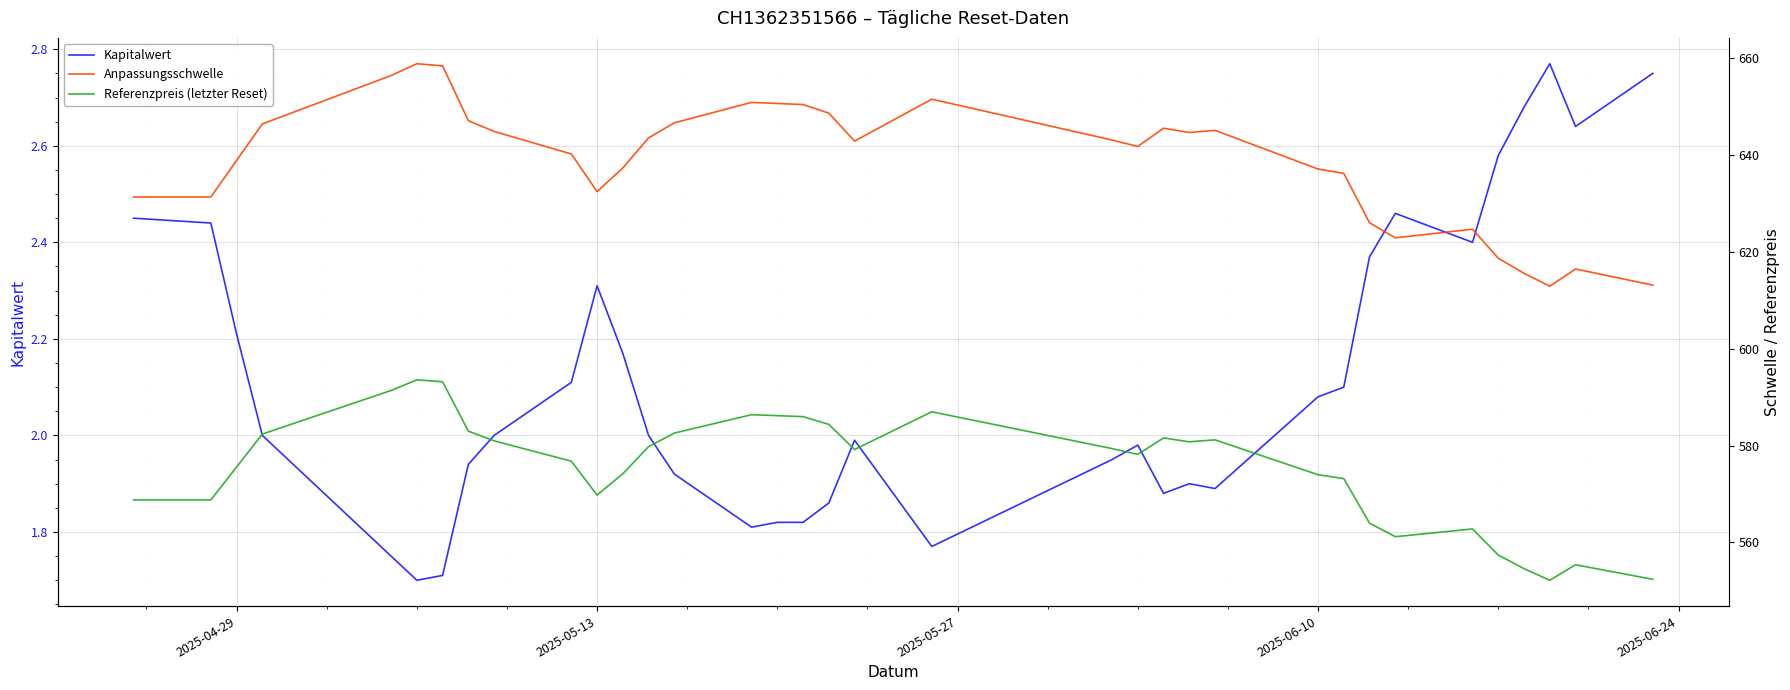

What is the minimum value shown in the chart?

1.7